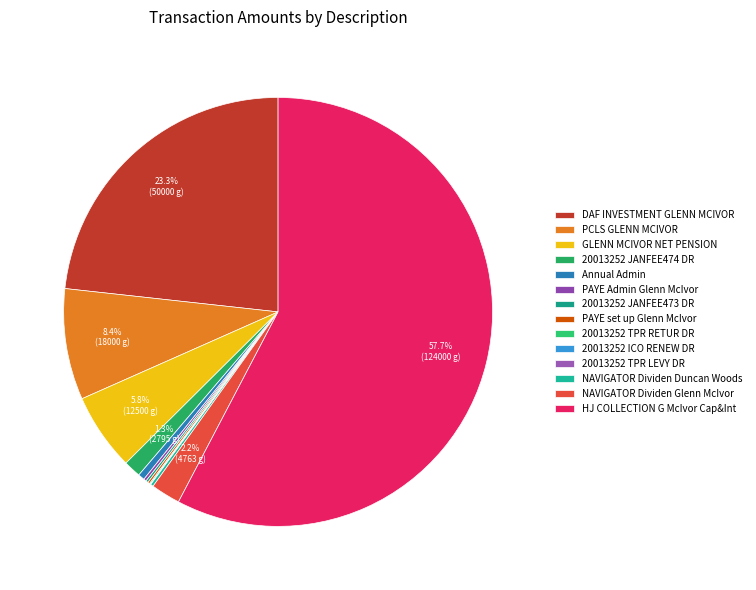

Count the number of slices in the pie.

14